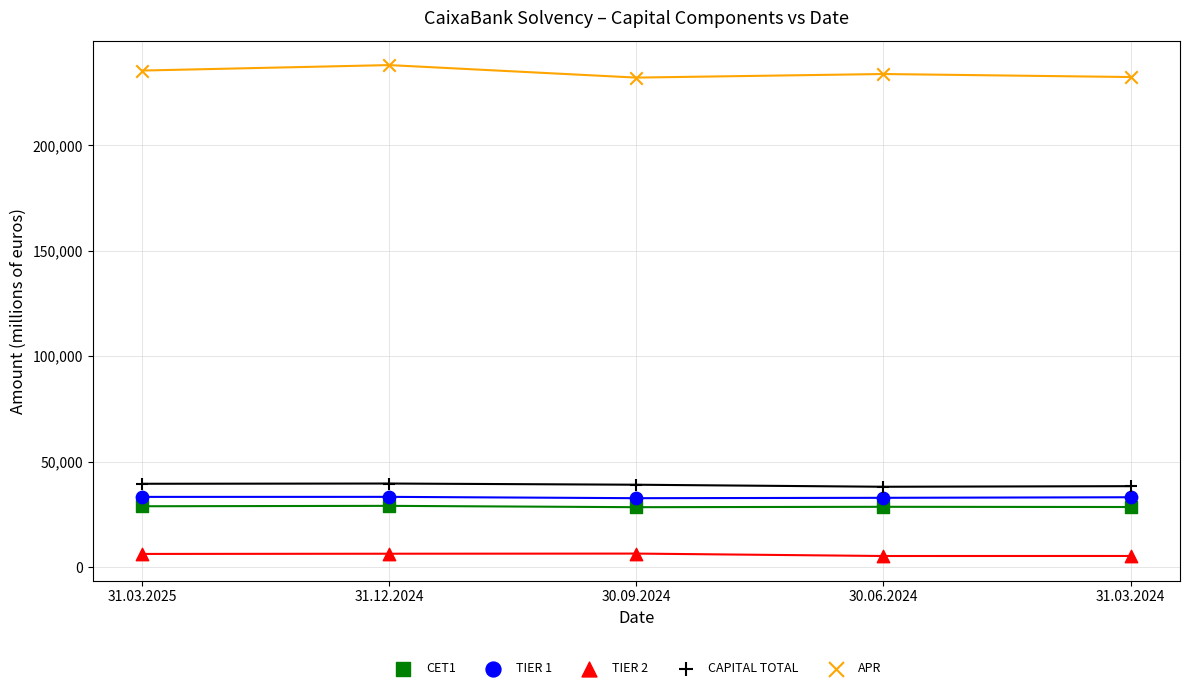

What are all the series names shown in the legend?

CET1, TIER 1, TIER 2, CAPITAL TOTAL, APR